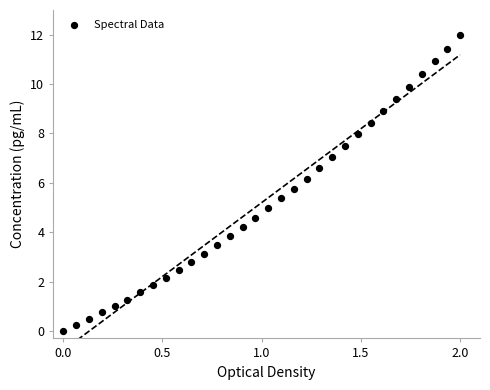

What is the range of Y values (max minus min)?

12.0